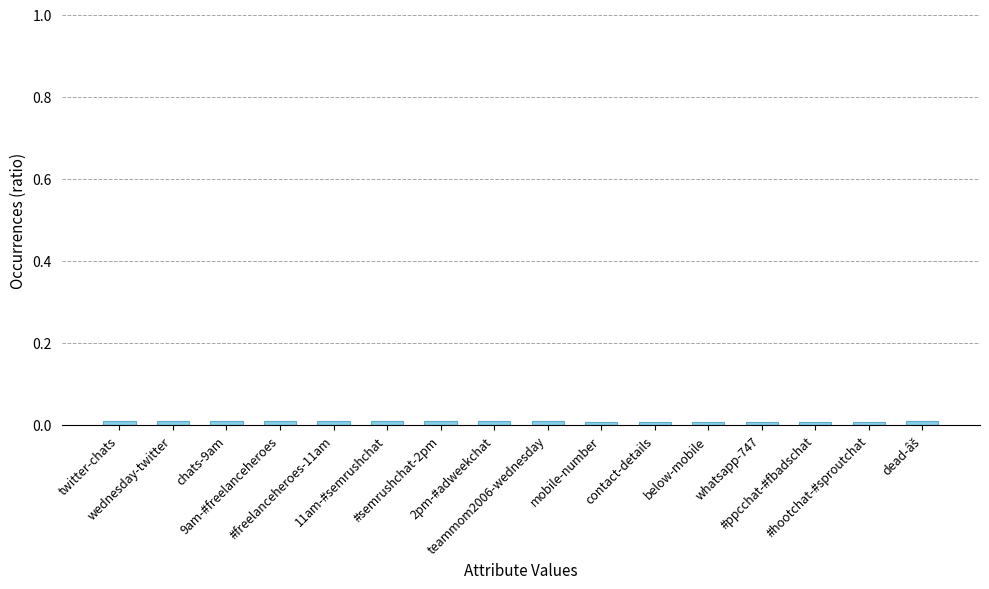

List the labels in order of value, smallest first.

#hootchat-#sproutchat, #ppcchat-#fbadschat, contact-details, below-mobile, whatsapp-747, mobile-number, teammom2006-wednesday, wednesday-twitter, chats-9am, 9am-#freelanceheroes, #freelanceheroes-11am, 11am-#semrushchat, #semrushchat-2pm, 2pm-#adweekchat, dead-âš, twitter-chats